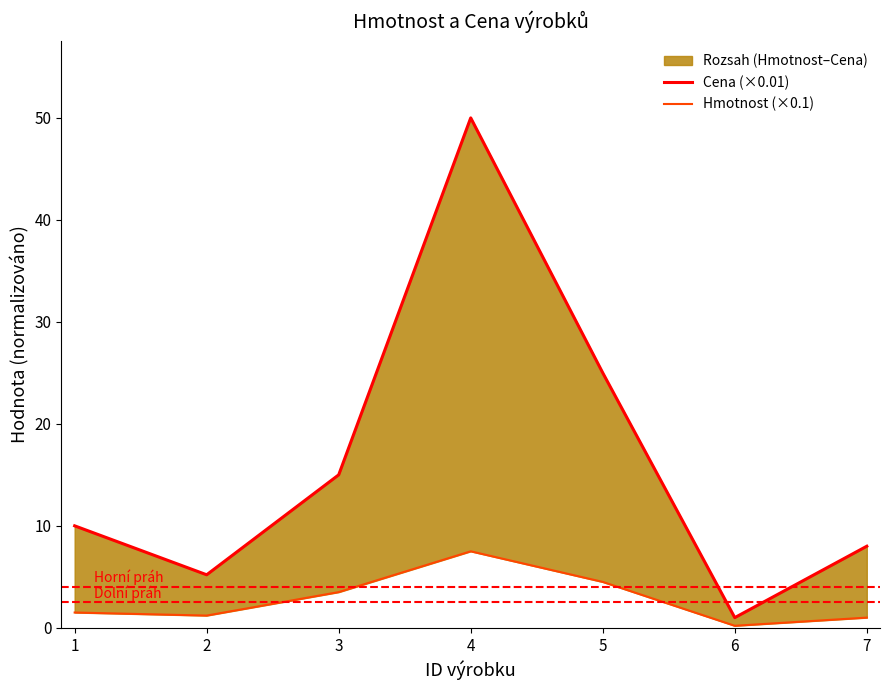

What is the average value of the Hmotnost (×0.1) series?

2.8